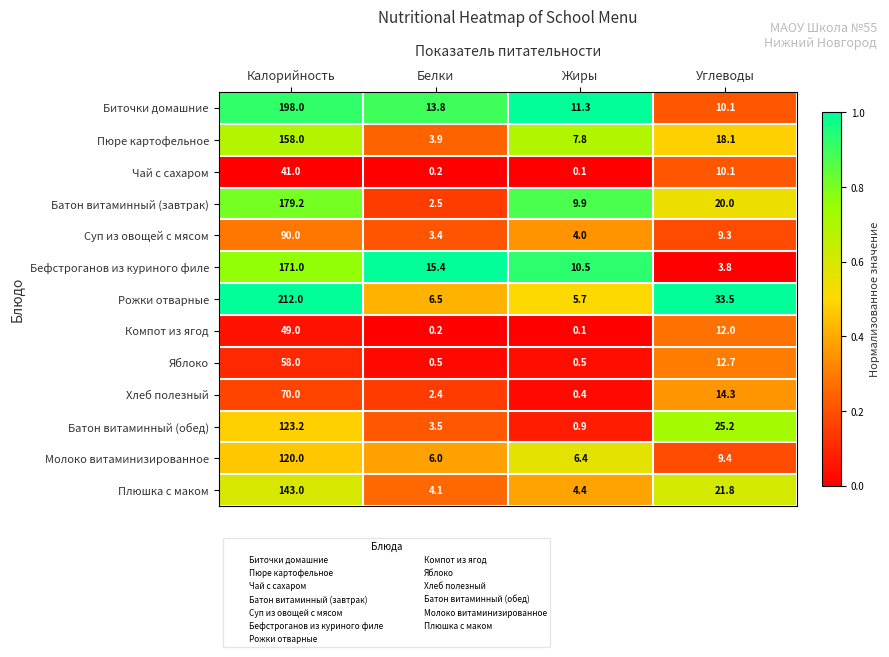

What is the difference between the Батон витаминный (обед) values at Углеводы and Жиры?

24.3